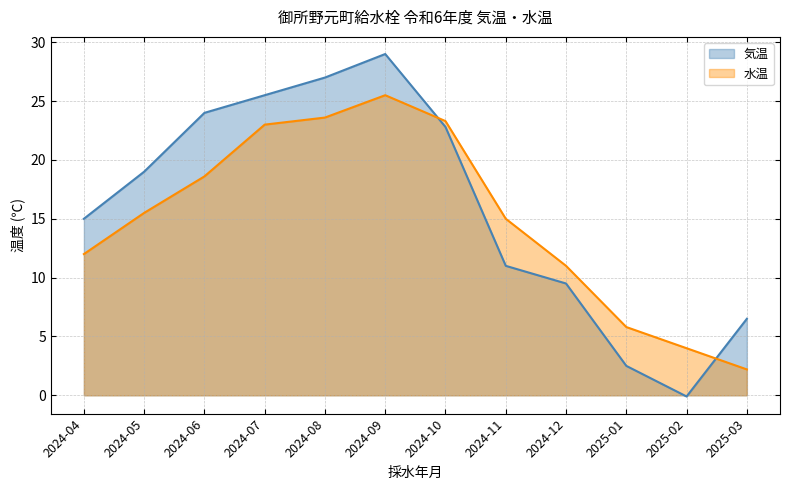

What is the highest value of the 水温 series?

25.5